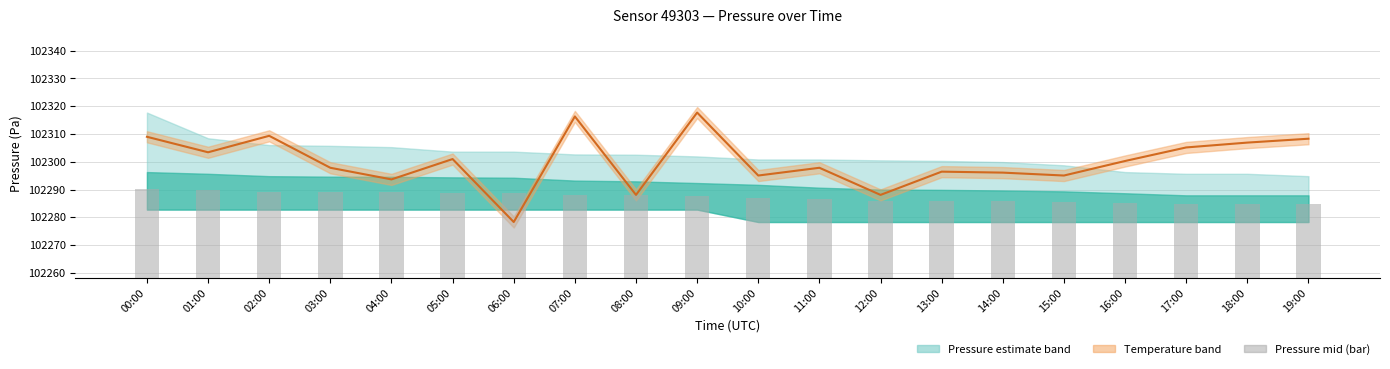

Where is Pressure mid (bar) nearest to the value 102287?

10:00